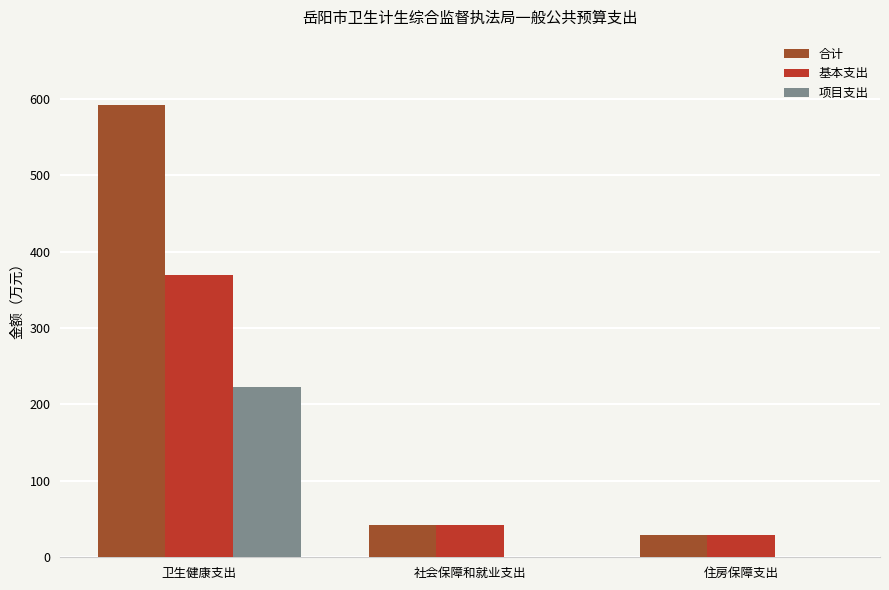

Is it true that 合计 equals 42.8 at 社会保障和就业支出?

True